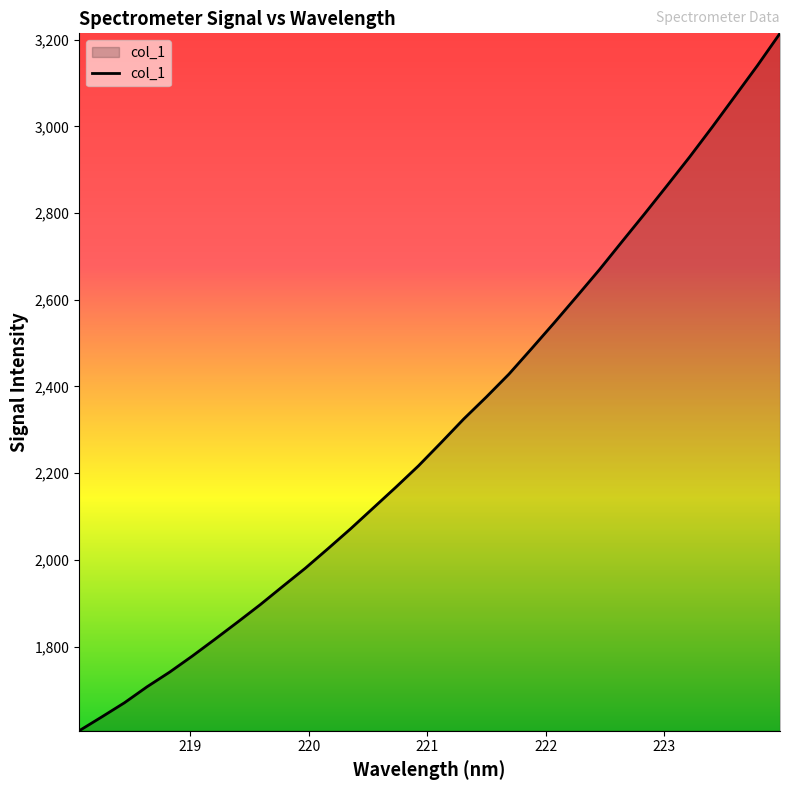

What is the greatest value displayed?

3214.5